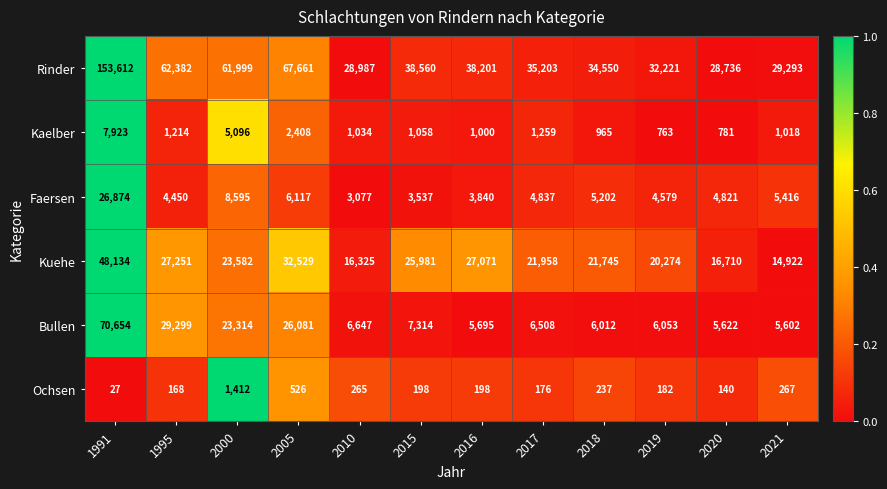

Which series has the largest total across all categories?

Rinder